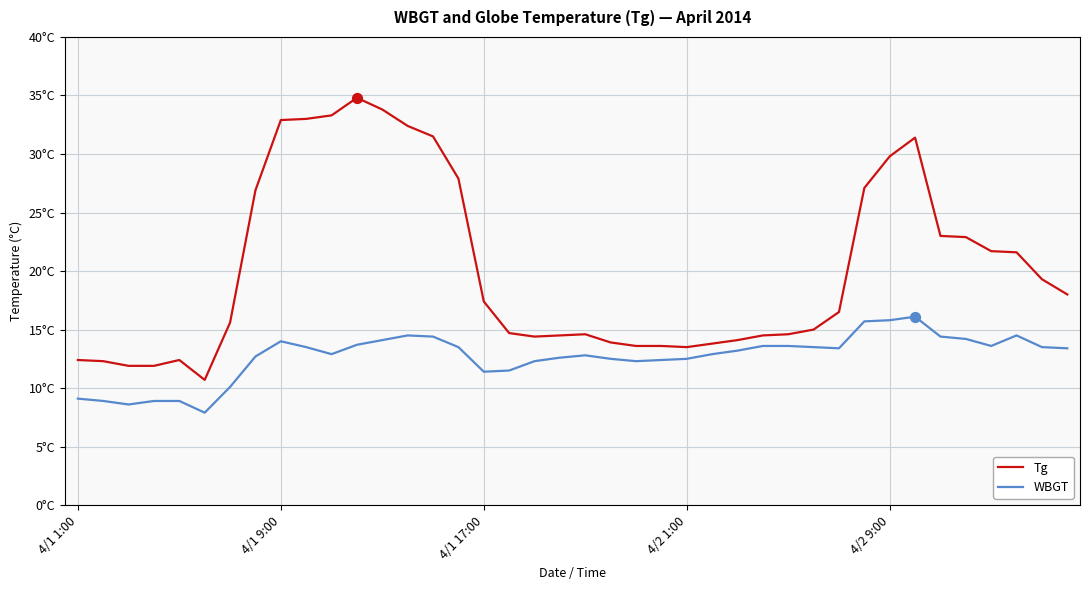

What are all the series names shown in the legend?

Tg, WBGT